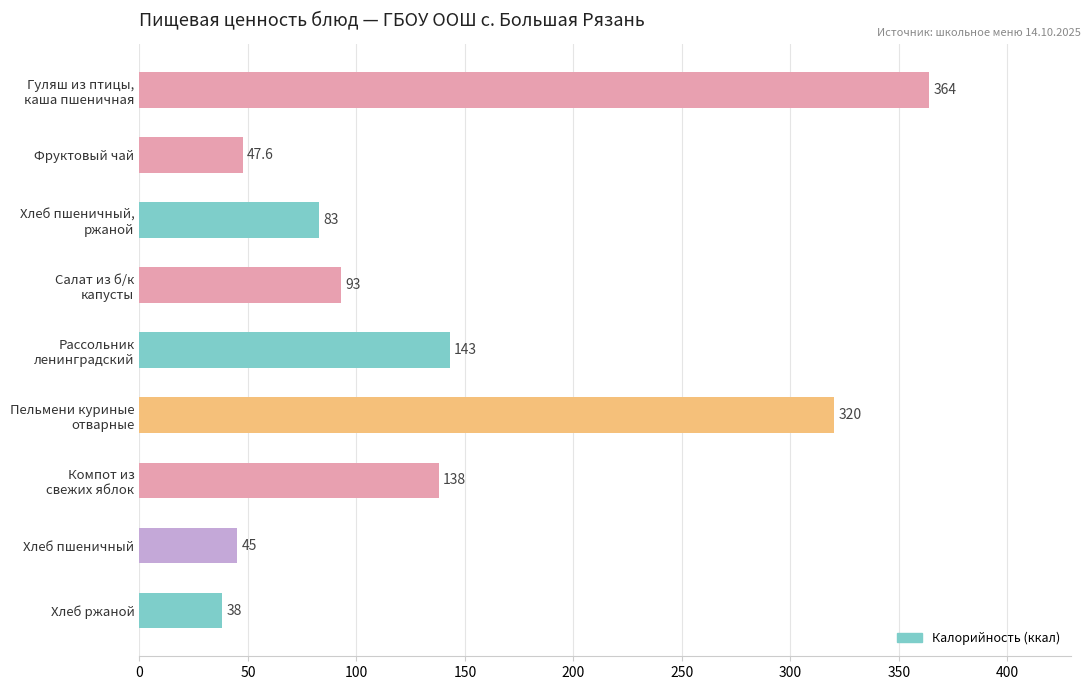

What is the average value?

141.3